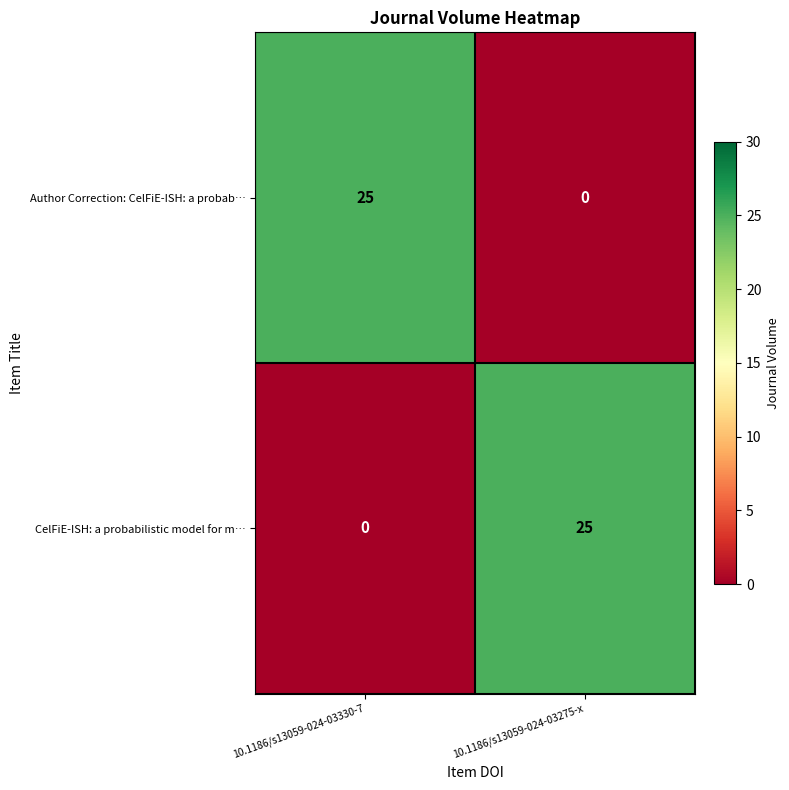

Reading left to right, list all the values displayed in this chart.

Author Correction: CelFiE-ISH: a probab…: 10.1186/s13059-024-03330-7=25	10.1186/s13059-024-03275-x=0
CelFiE-ISH: a probabilistic model for m…: 10.1186/s13059-024-03330-7=0	10.1186/s13059-024-03275-x=25